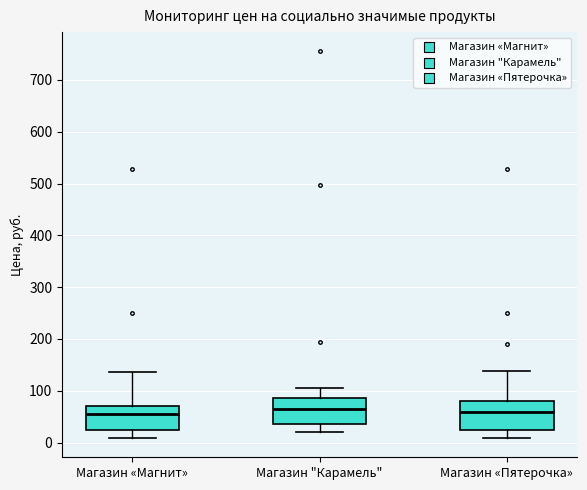

Where does the lower whisker of the box for Магазин «Магнит» end on the y-axis? The values are not printed on the chart, so give them approximately, as read against the axis.

10